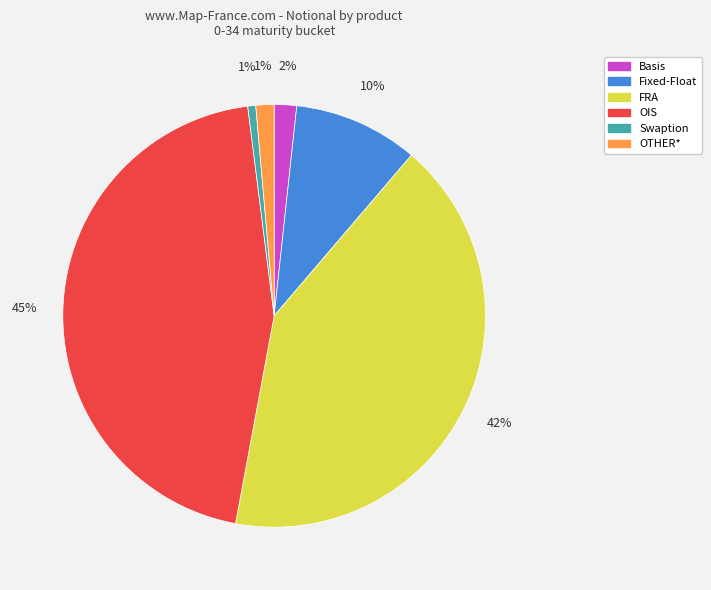

Is there any slice that represents more than half of the pie?

No